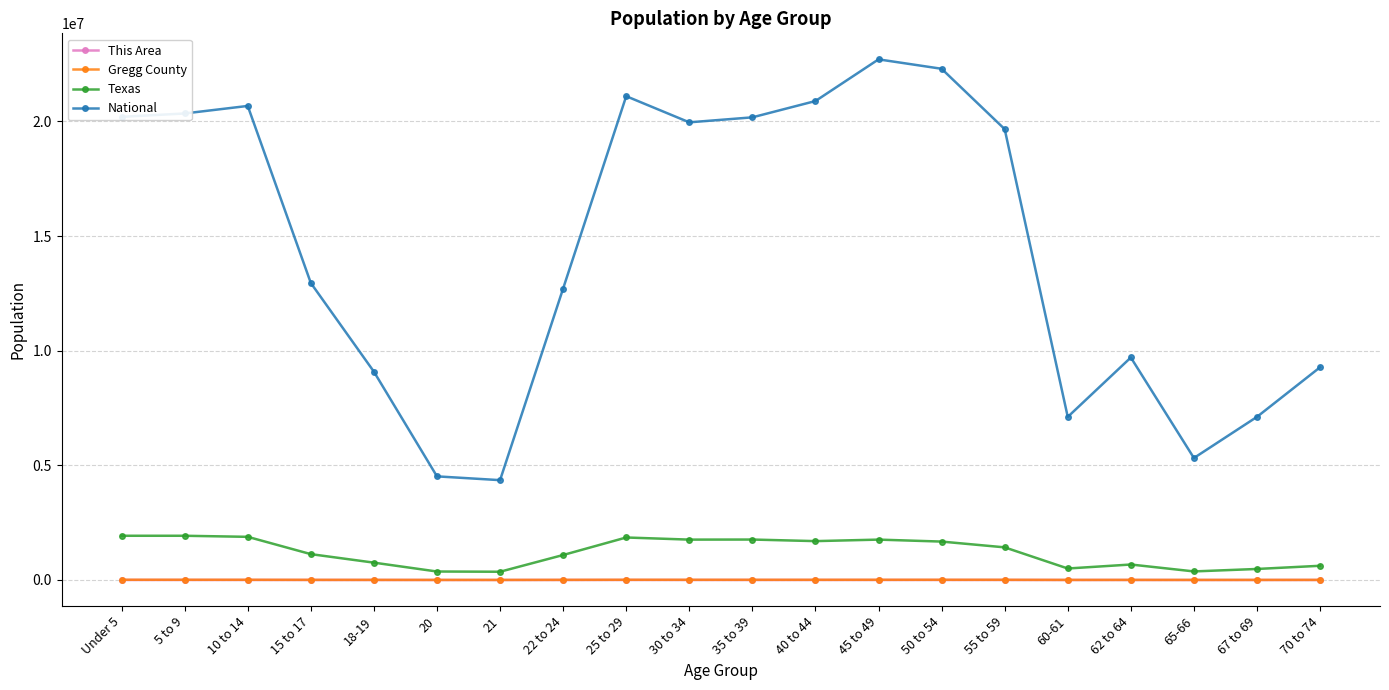

How many distinct data groups are displayed?

4